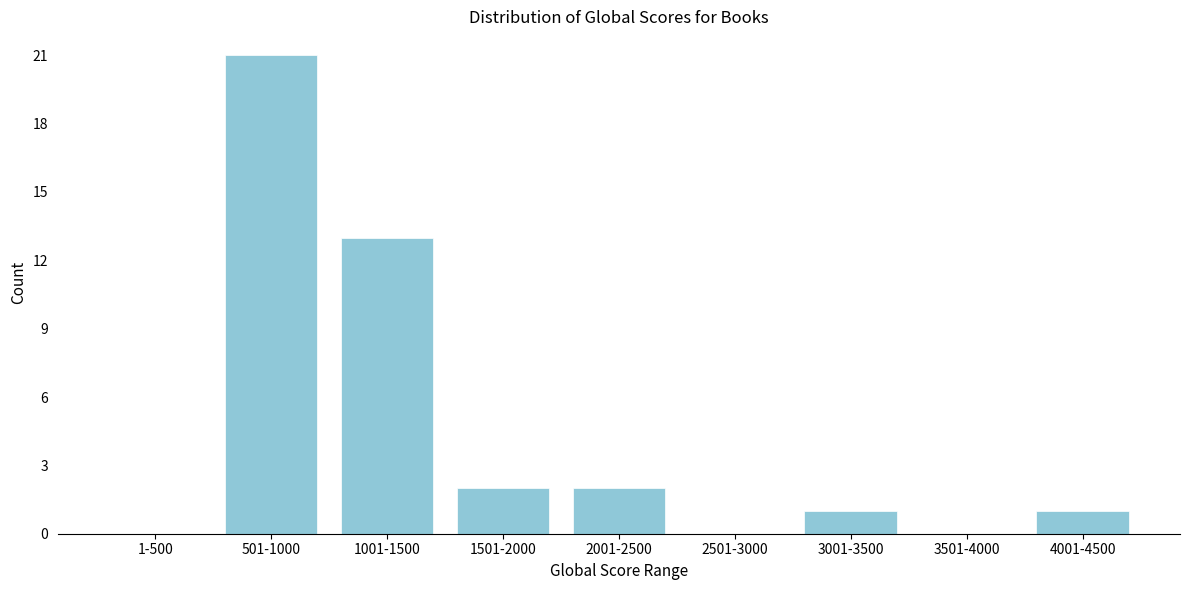

Reading right to left, transcribe all the data shown in this chart.

4001-4500=1	3501-4000=0	3001-3500=1	2501-3000=0	2001-2500=2	1501-2000=2	1001-1500=13	501-1000=21	1-500=0